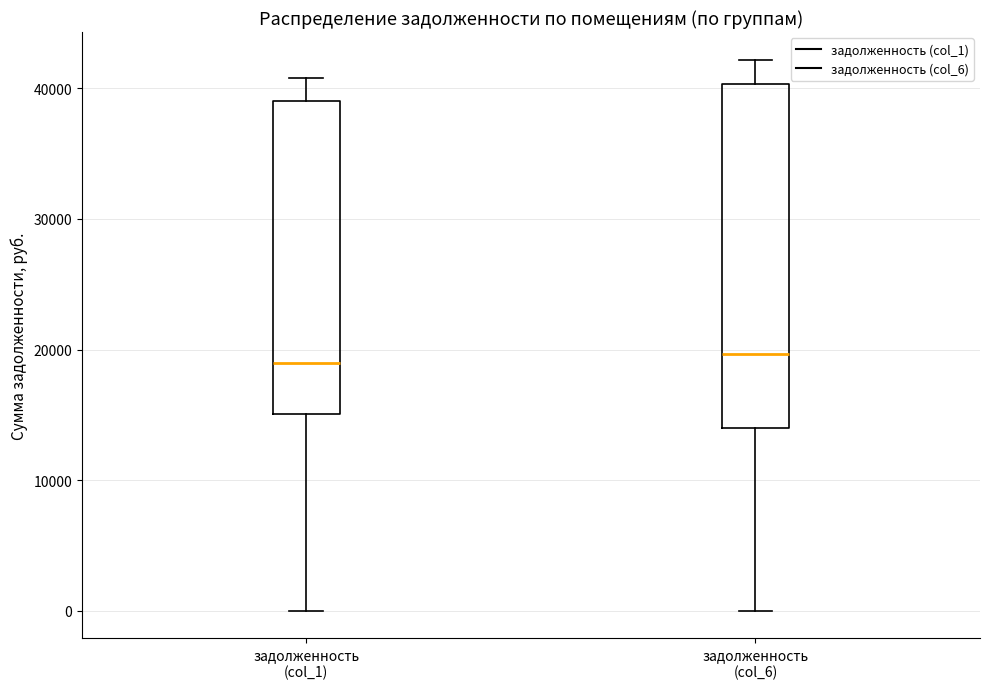

Reading left to right, transcribe this box plot: for each box, give where its median line is, the range the box spans, and where its two whiskers end, as read against the y-axis. The values are not printed on the chart, so give them approximately, as read against the axis.

задолженность (col_1): median 19000, box 15000 to 39000, whiskers 0 to 41000
задолженность (col_6): median 20000, box 14000 to 40000, whiskers 0 to 42000